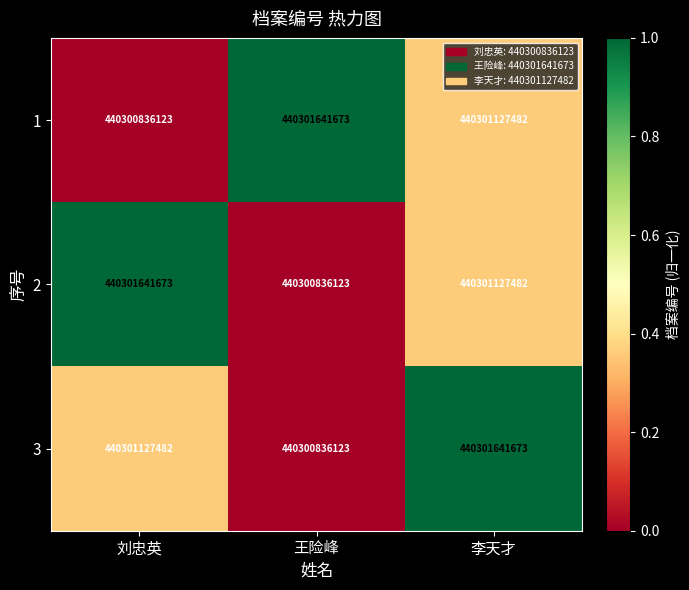

The 1 series shows 306494035682 at 李天才. True or false?

False